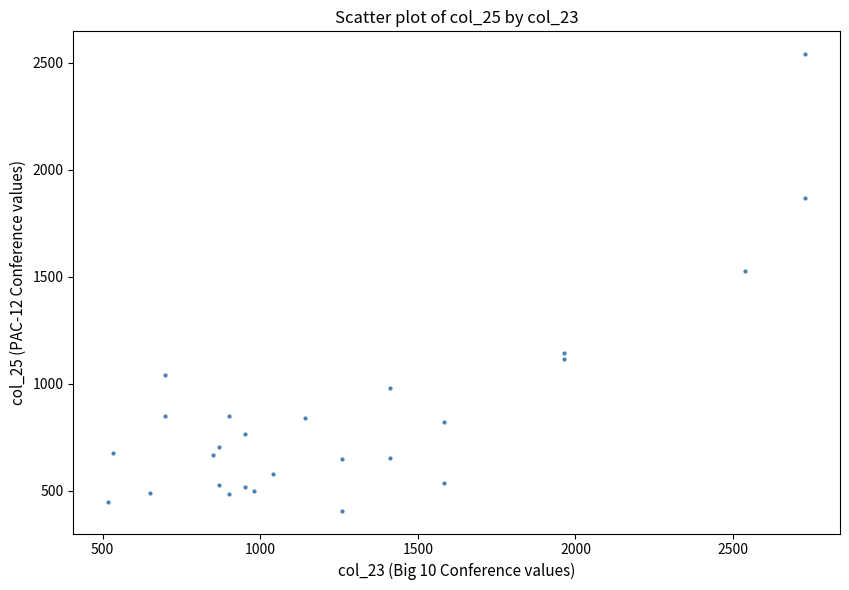

What is the range of Y values (max minus min)?

2132.6